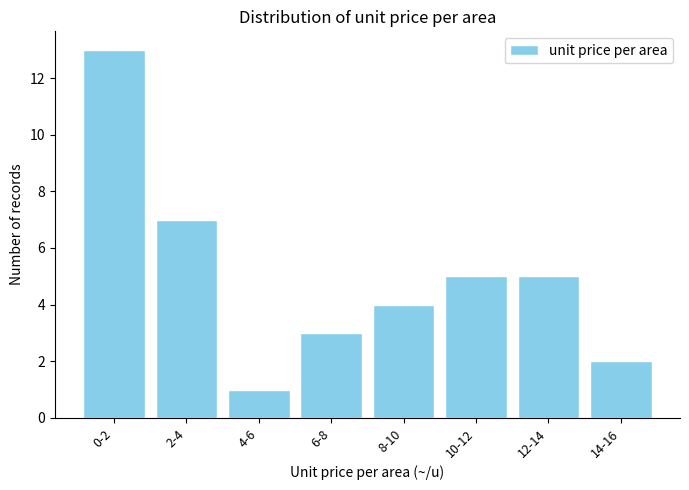

Reading left to right, what are all the values shown in this chart?

0-2=13	2-4=7	4-6=1	6-8=3	8-10=4	10-12=5	12-14=5	14-16=2